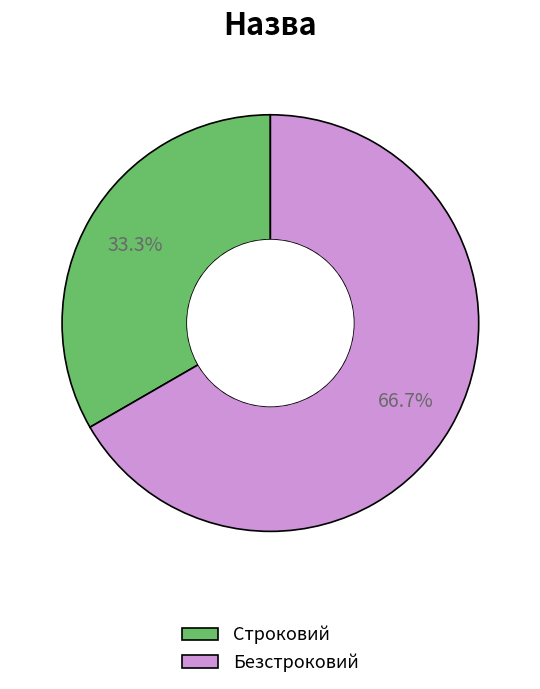

Rank the categories by value from highest to lowest.

Безстроковий, Строковий